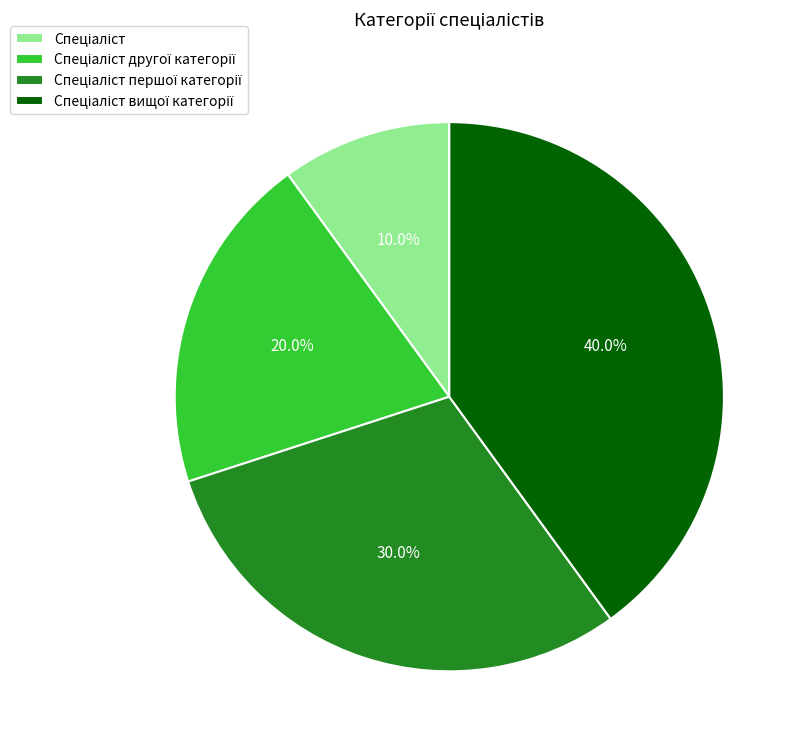

Is there any slice that represents more than half of the pie?

No